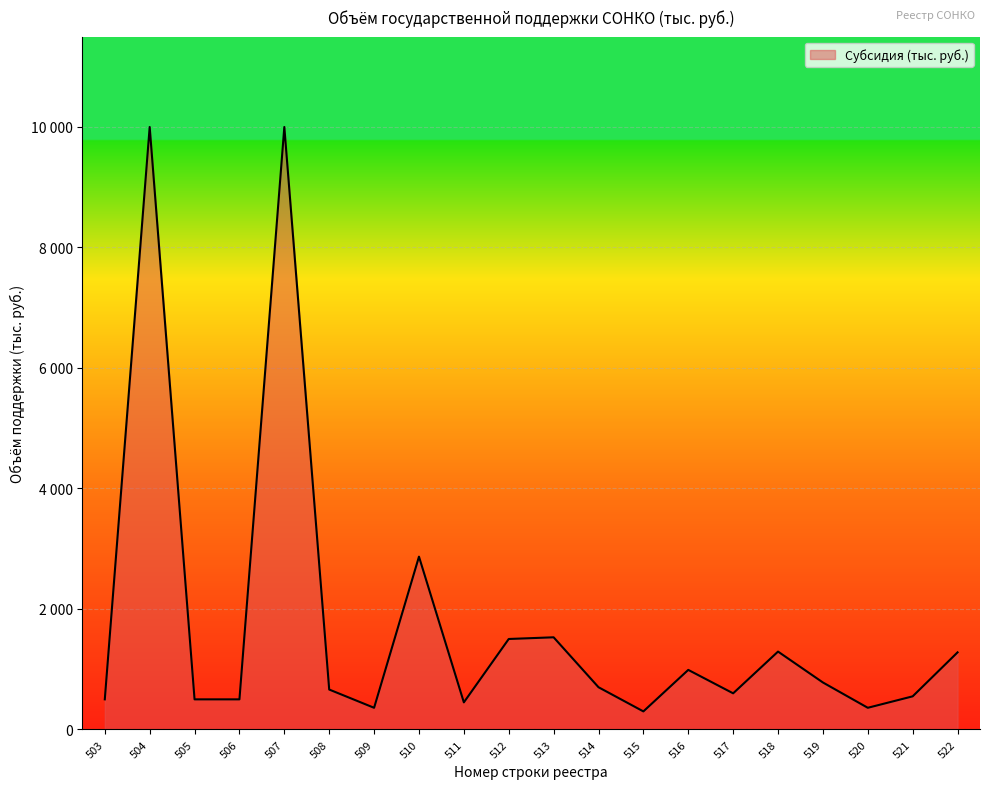

The chart shows a value of 2097.4 at 512. True or false?

False